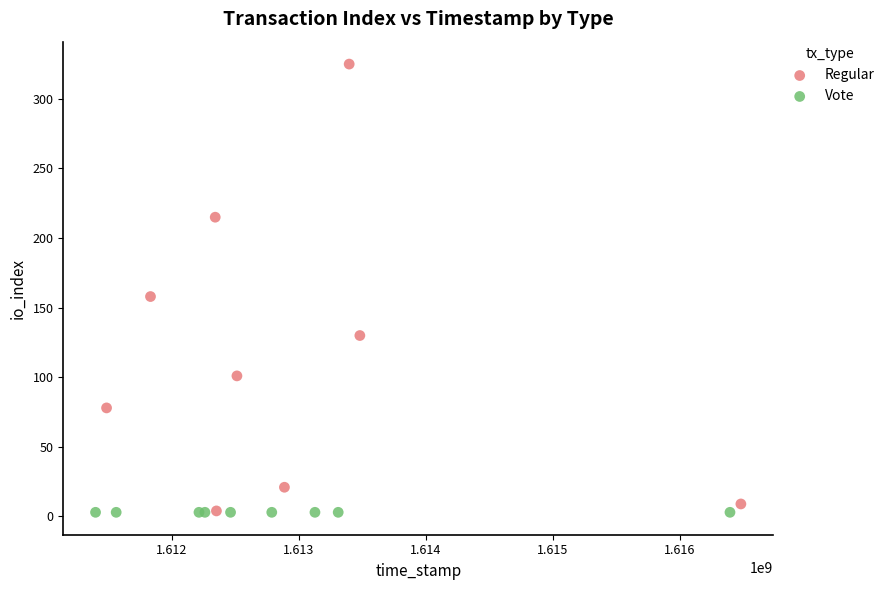

Which series contains the highest Y value?

Regular